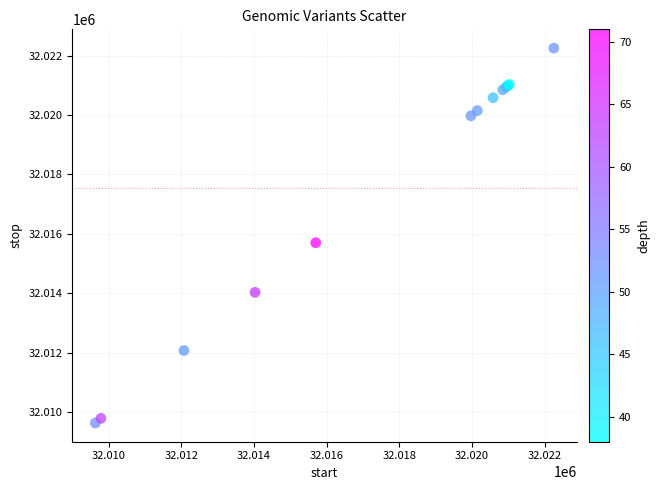

What Y value in the scatter plot is closest to 32015940?

32015697